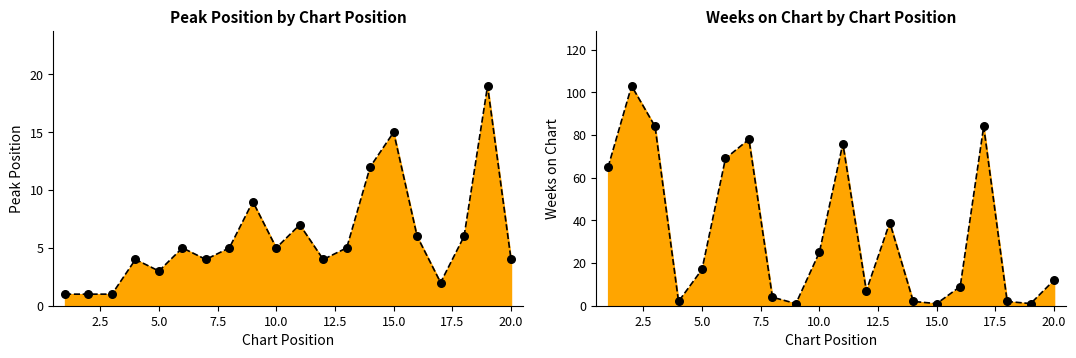

At which category is the sum across all series the highest?

2